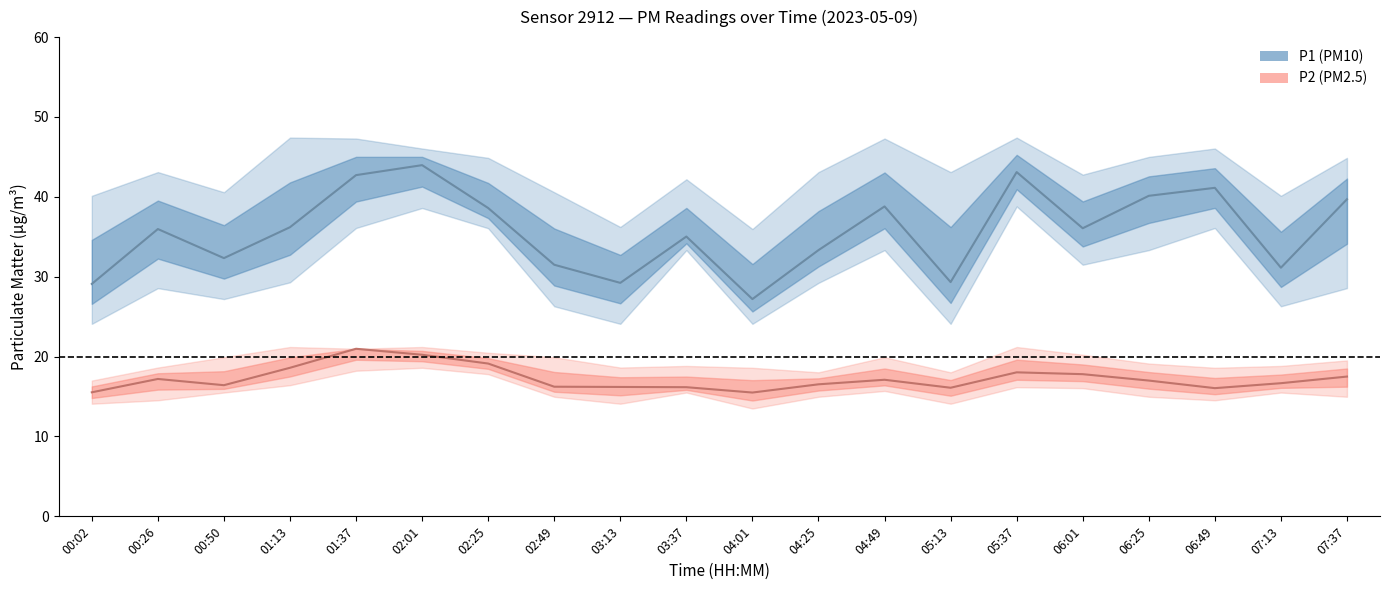

In P2, how many points are higher than both neighbors (excluding endpoints)?

4